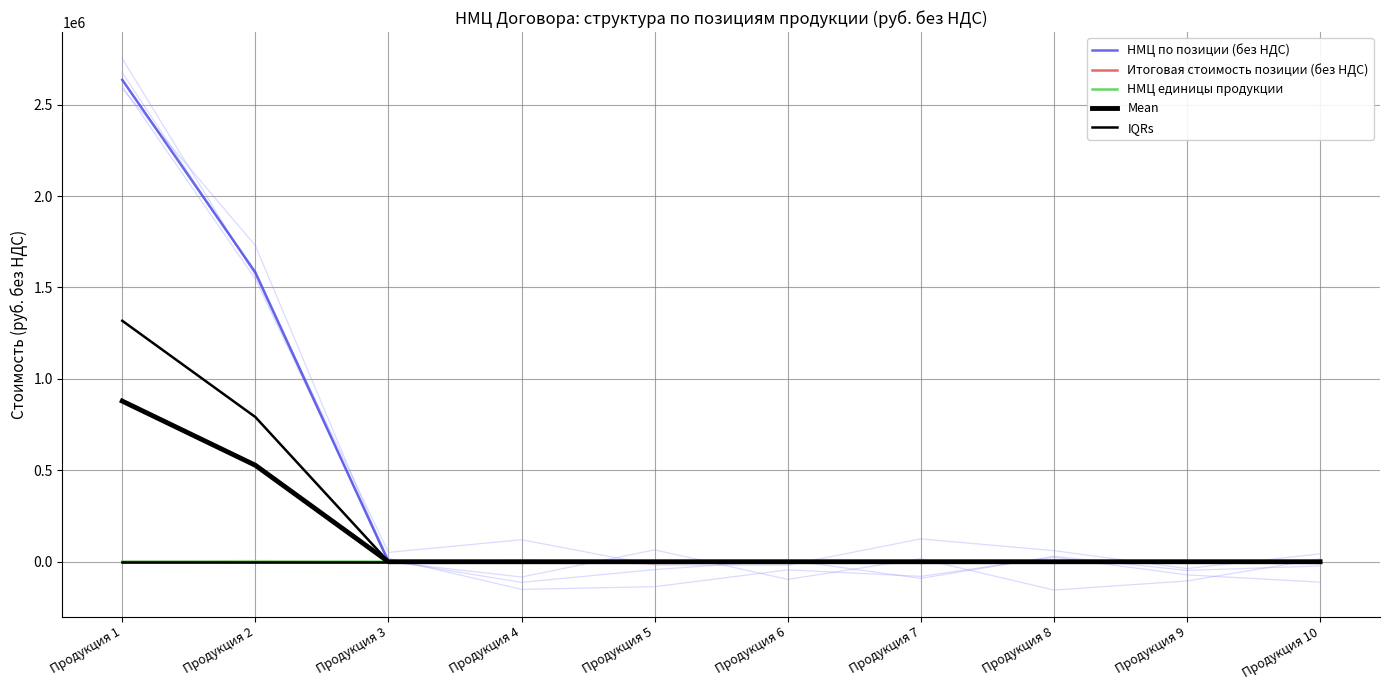

True or false: НМЦ единицы продукции and Итоговая стоимость позиции (без НДС) intersect in this chart.

False